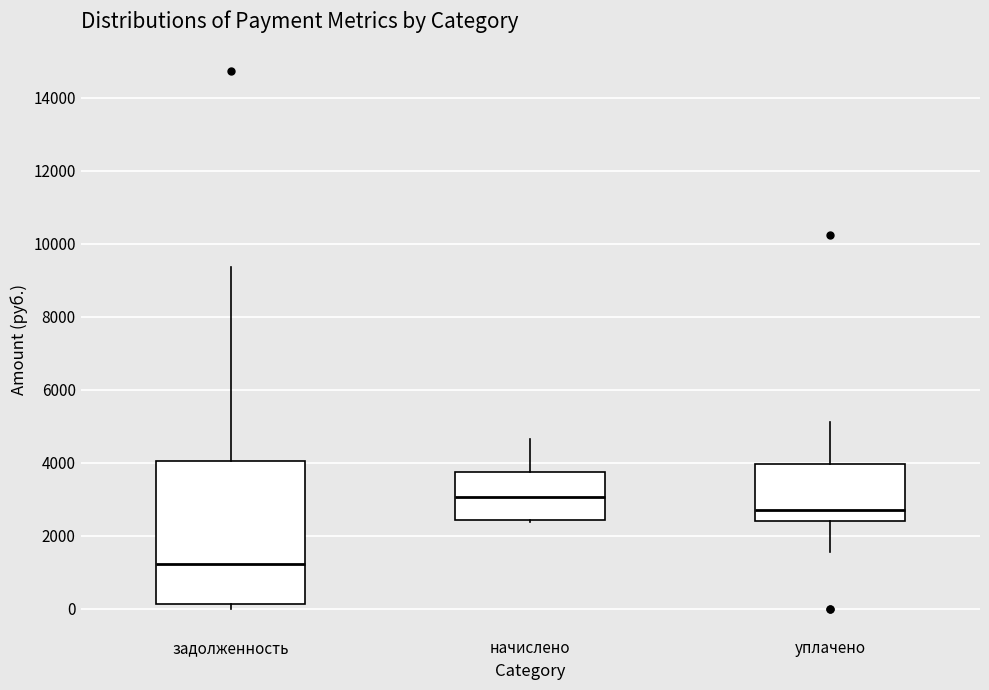

Reading left to right, transcribe this box plot: for each box, give where its median line is, the range the box spans, and where its two whiskers end, as read against the y-axis. The values are not printed on the chart, so give them approximately, as read against the axis.

задолженность: median 1200, box 200 to 4000, whiskers 0 to 9400
начислено: median 3000, box 2400 to 3800, whiskers 2400 to 4600
уплачено: median 2800, box 2400 to 4000, whiskers 1600 to 5200